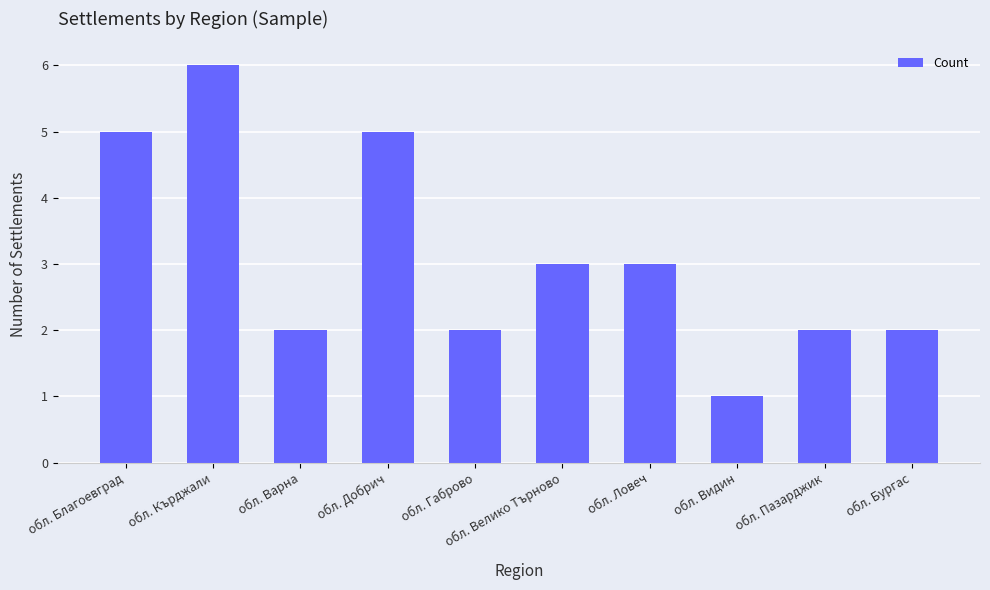

What is the approximate value at обл. Добрич?

5